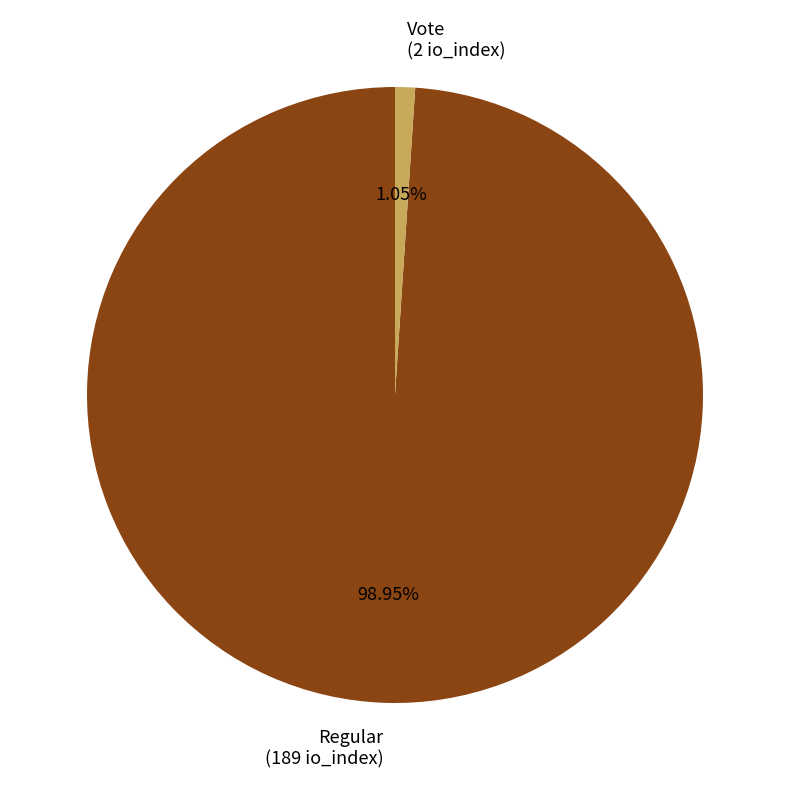

Is there any slice that represents more than half of the pie?

Yes